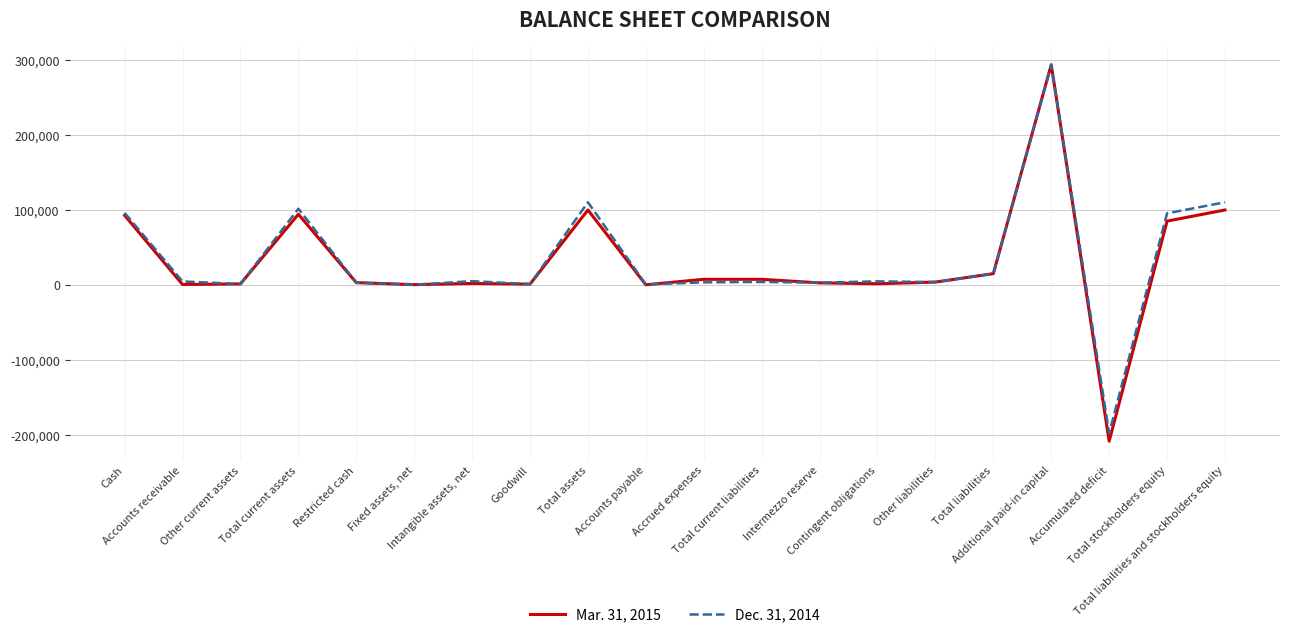

What is the minimum value for Mar. 31, 2015?

-208499